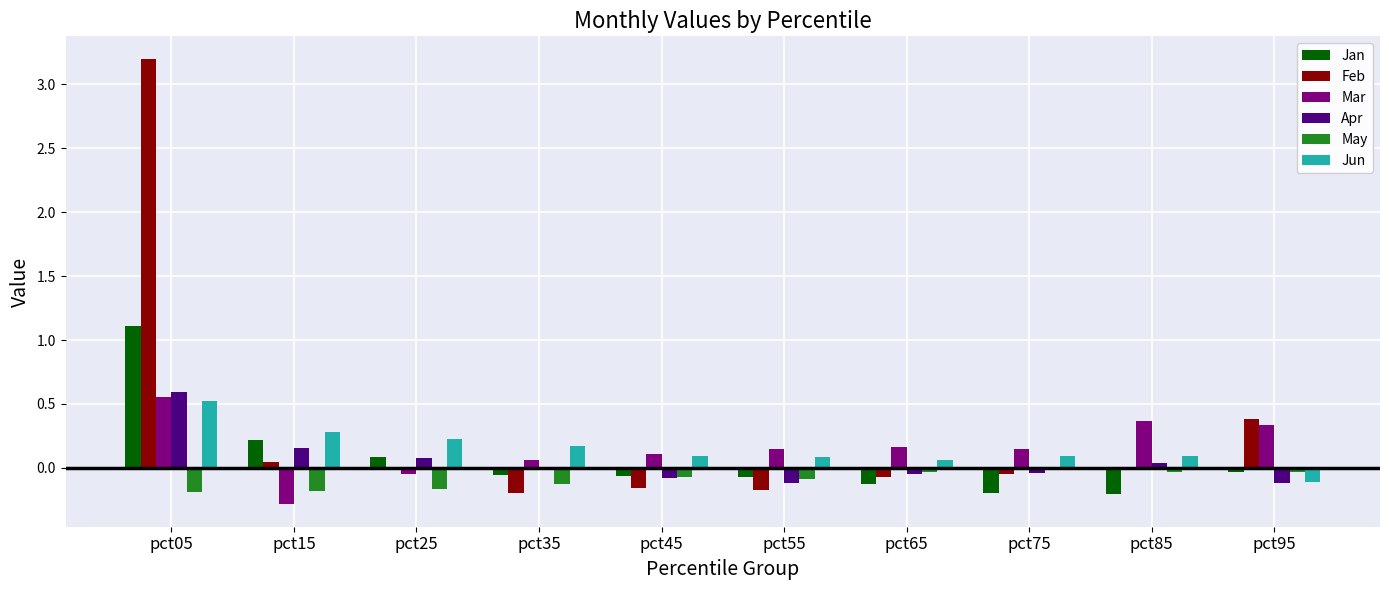

Is the value of Feb at pct15 greater than the value of May at pct45?

Yes